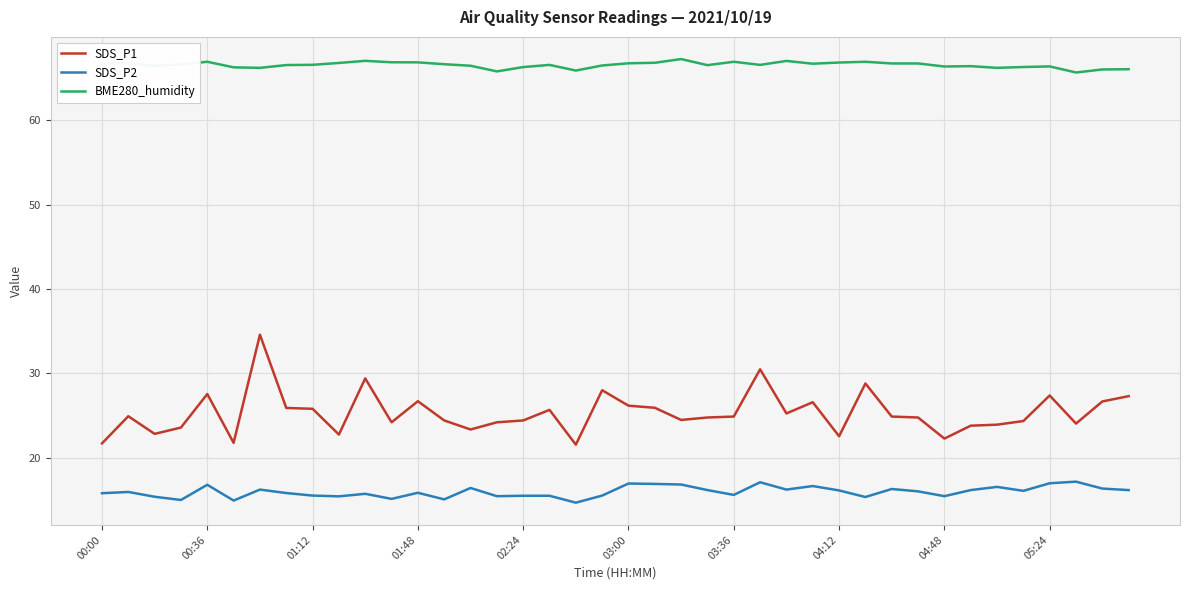

What is the average value of the SDS_P2 series?

16.0